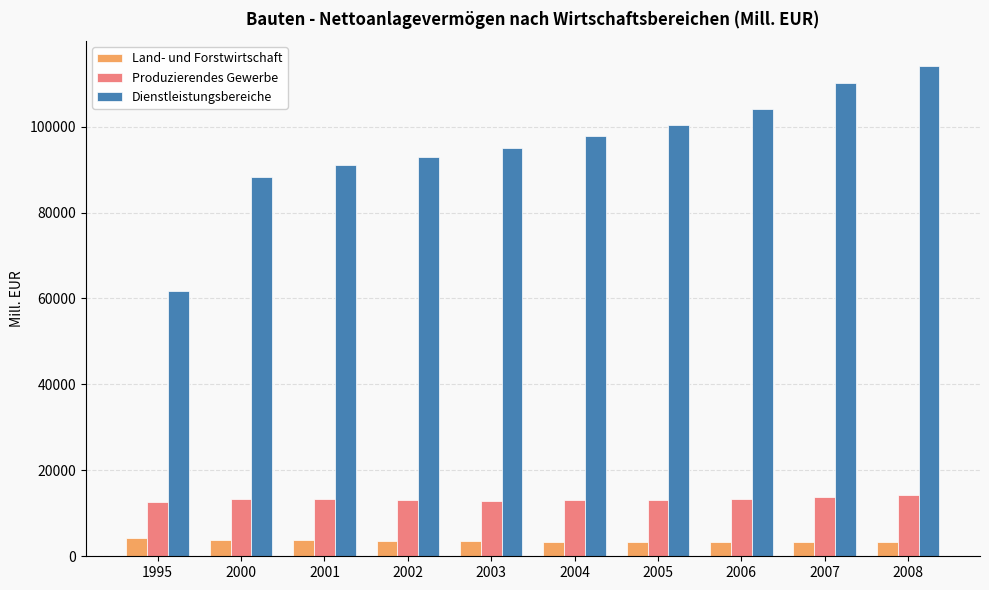

The value of Dienstleistungsbereiche at 1995 is 61834.9. True or false?

True